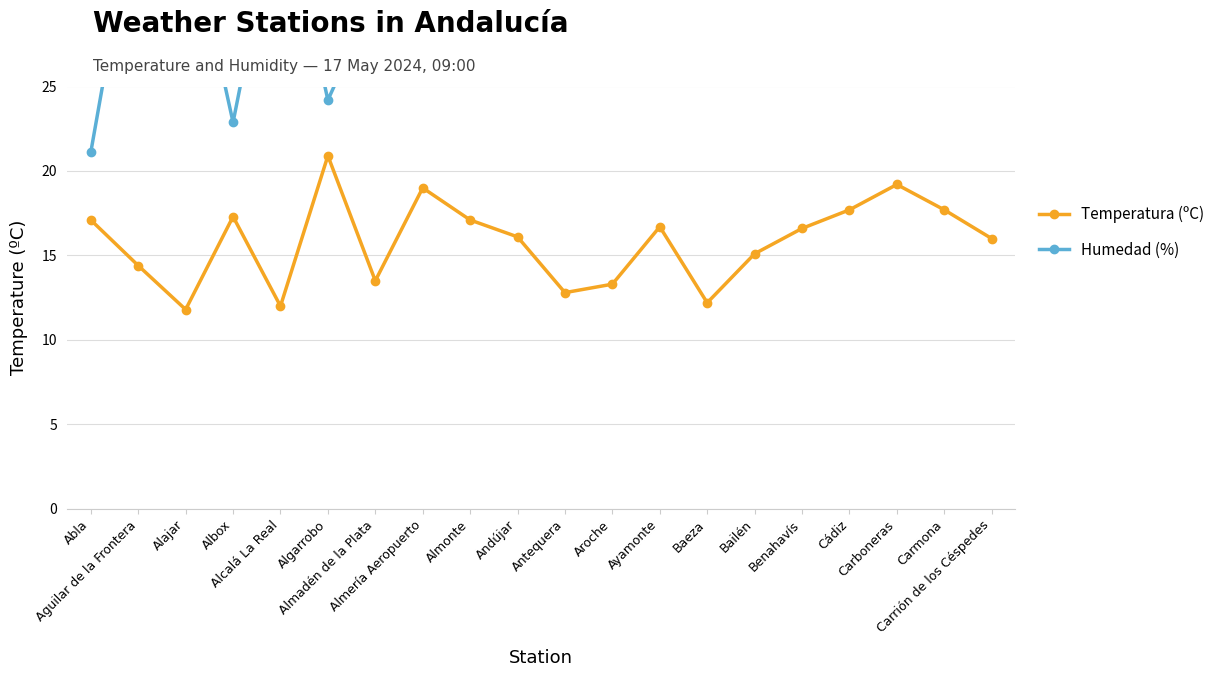

Reading left to right, what are all the values shown in this chart?

Temperatura (ºC): 17.1	14.4	11.8	17.3	12.0	20.9	13.5	19.0	17.1	16.1	12.8	13.3	16.7	12.2	15.1	16.6	17.7	19.2	17.7	16.0
Humedad (%): 21.1	37.0	35.6	22.9	37.0	24.2	30.4	31.2	33.9	34.3	36.1	38.3	33.4	39.6	35.2	28.6	35.6	36.5	31.2	35.6